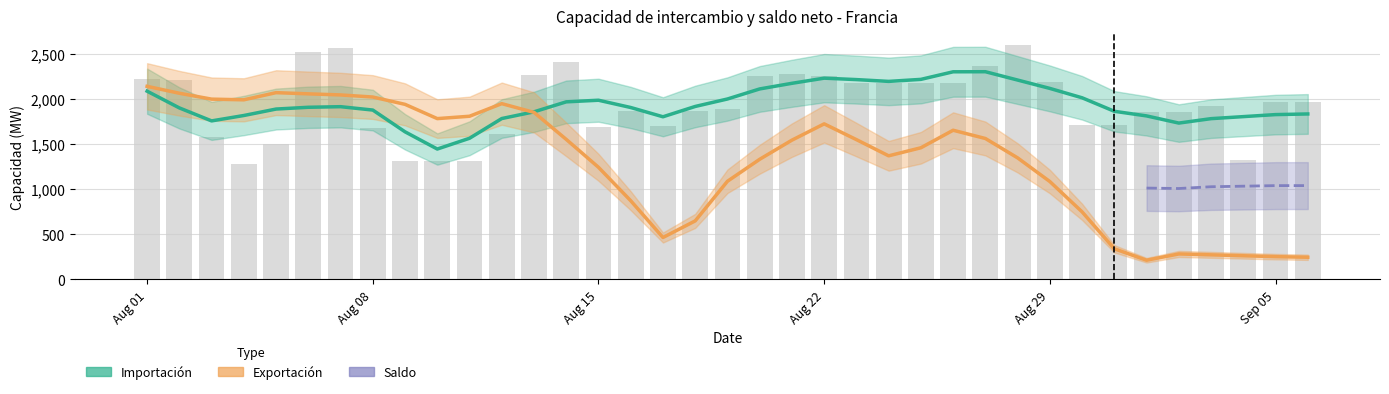

True or false: the data shows 2275.0 at 2016-08-13.

True